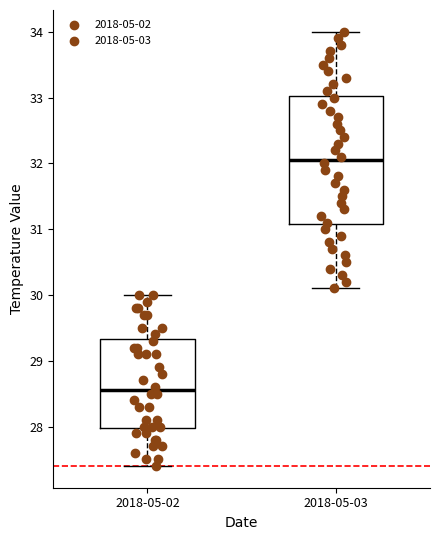

Comparing the boxes themselves (not the whiskers), which one is the tallest?

2018-05-03